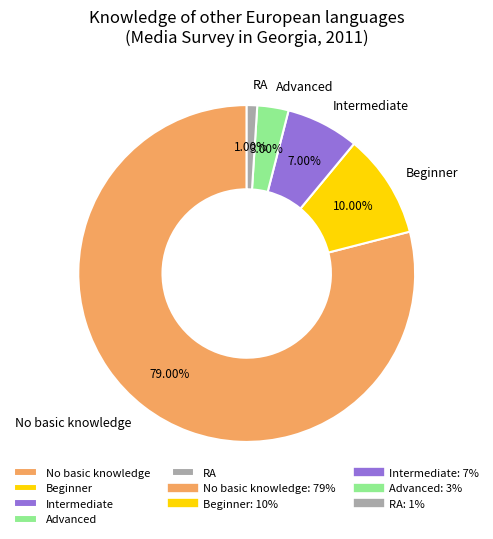

What portion of the pie excludes RA?

99.0%